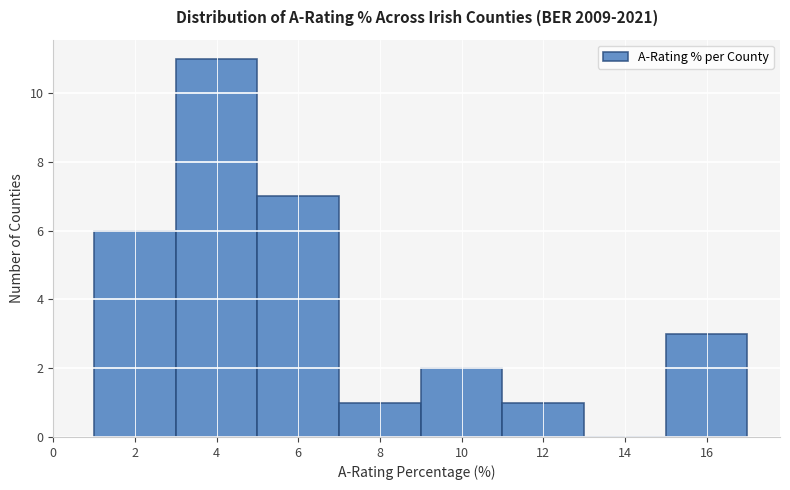

Over which range of the x-axis is the bar tallest?

3 to 5